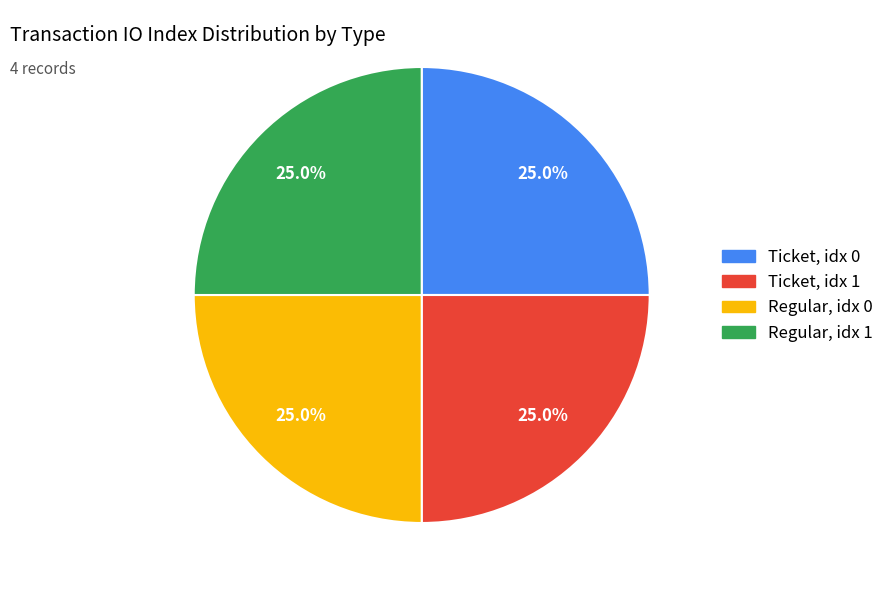

Is there a majority slice in this chart?

No